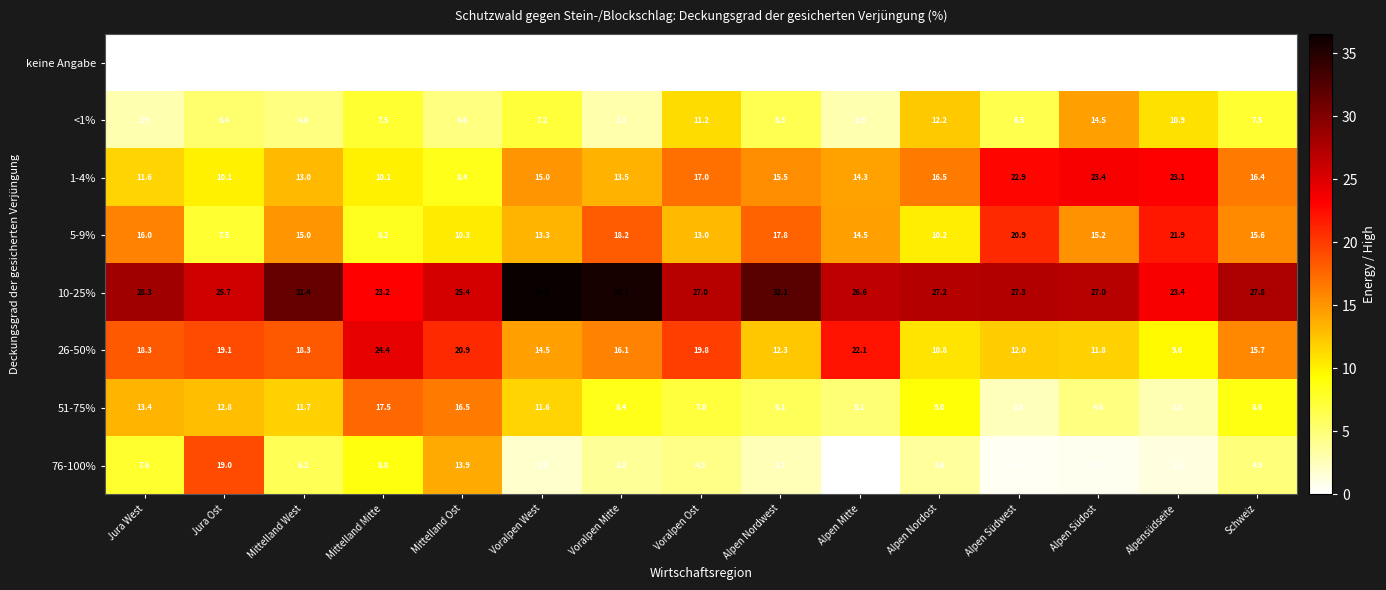

Count the number of data series in this chart.

8